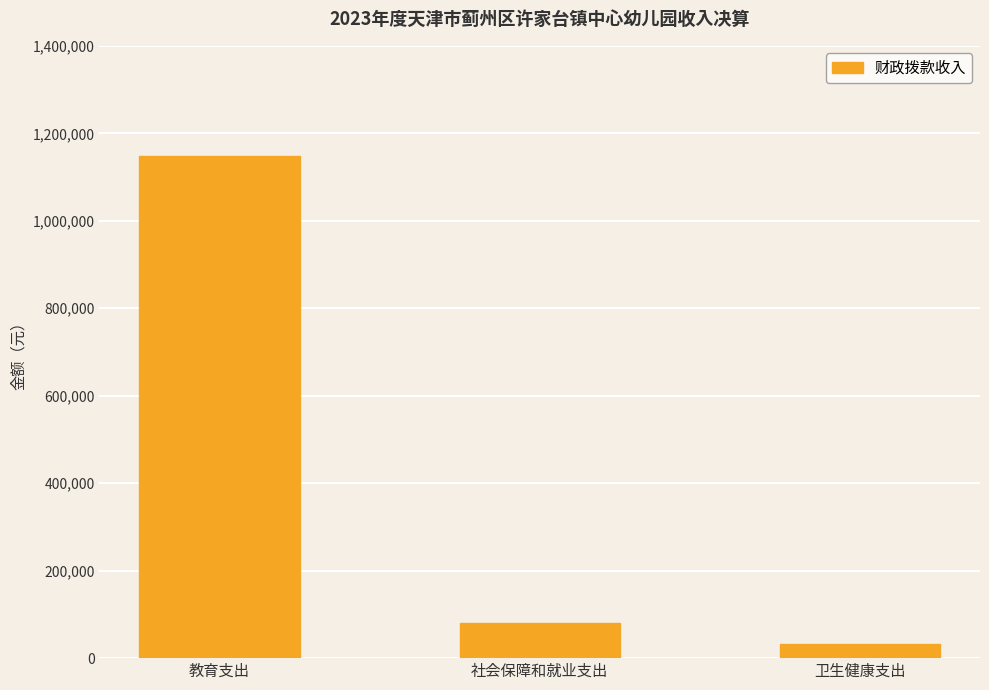

What is the smallest value displayed?

32697.7